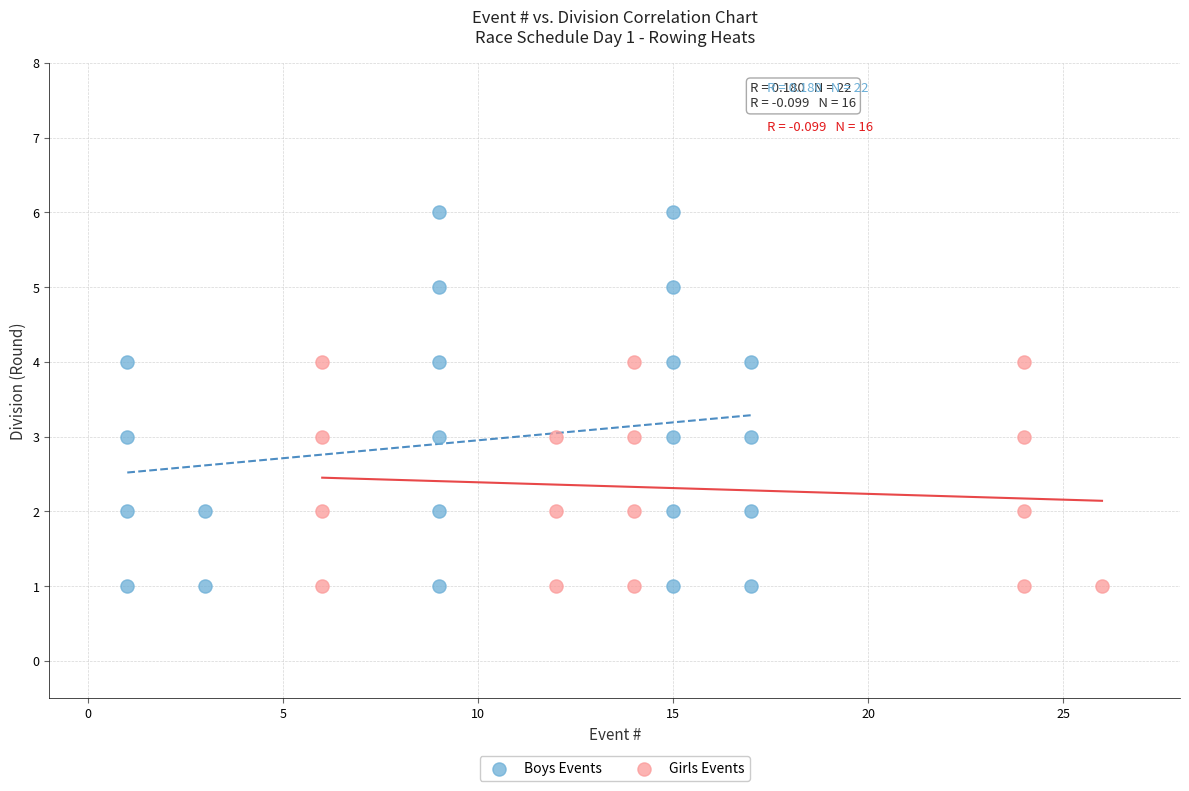

Which series has the largest Y range (max minus min)?

Boys Events